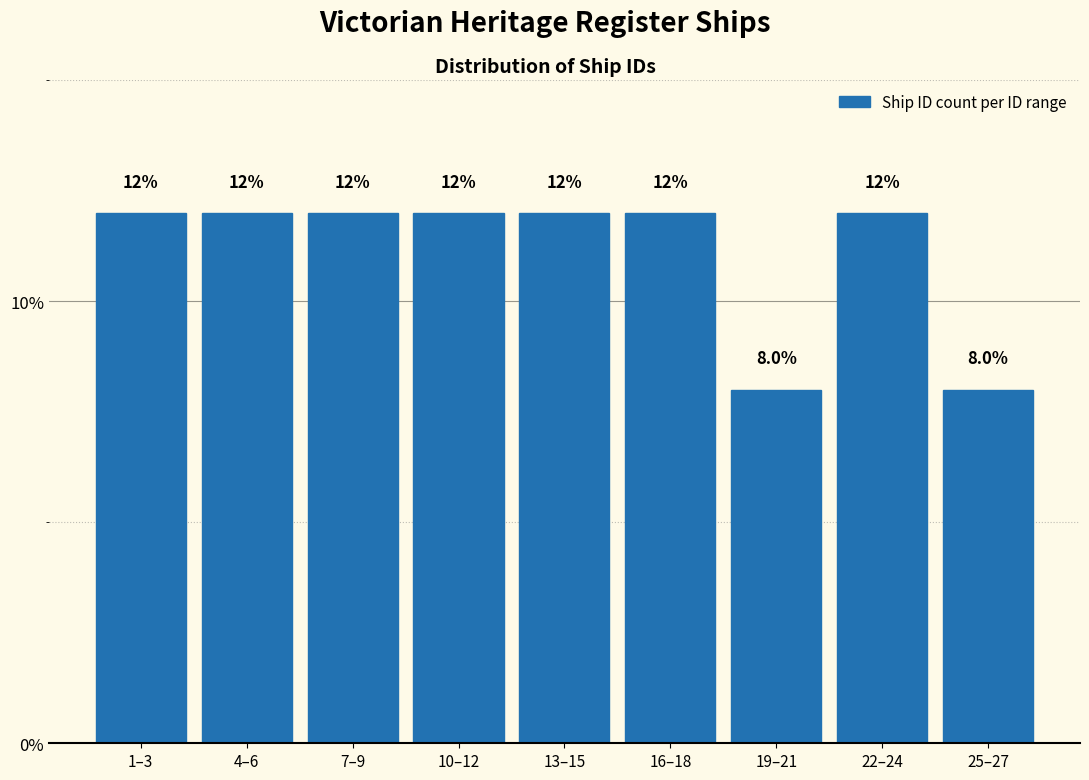

Reading right to left, what are all the values shown in this chart?

8	12	8	12	12	12	12	12	12